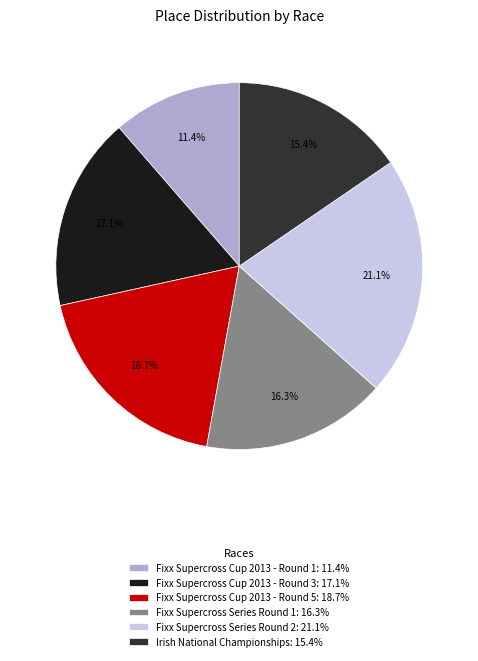

What percentage is the Fixx Supercross Series Round 2 slice, to the nearest percent?

21%